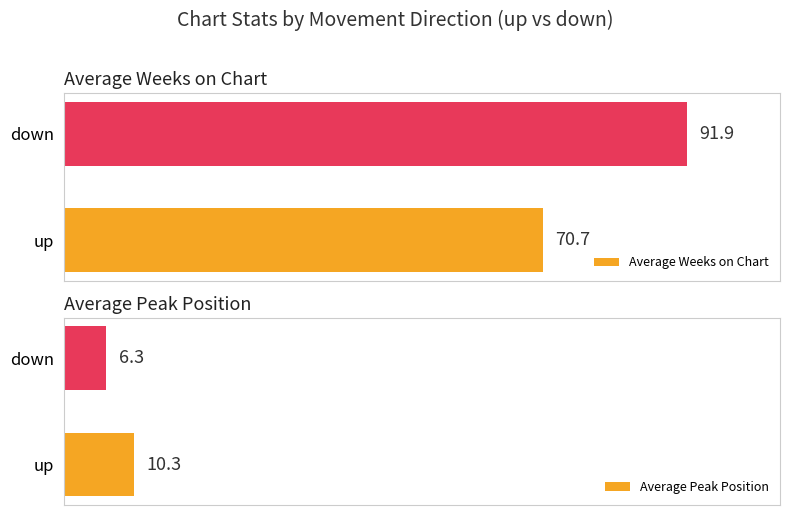

Rank the categories by Average Weeks on Chart value from lowest to highest.

up, down